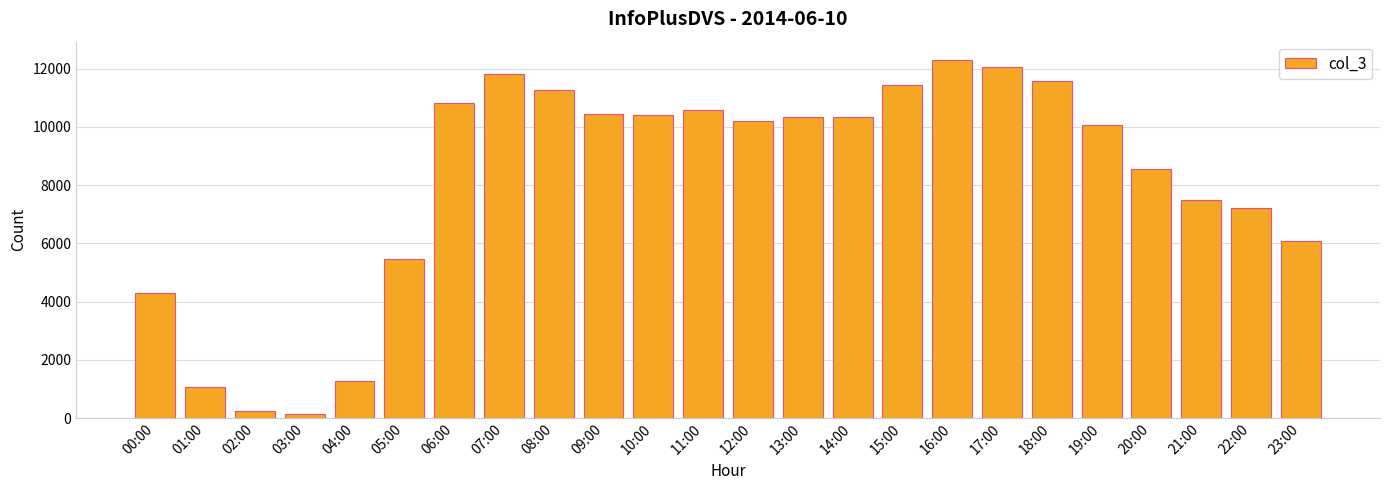

What is the label of the 17th bar from the left?

16:00